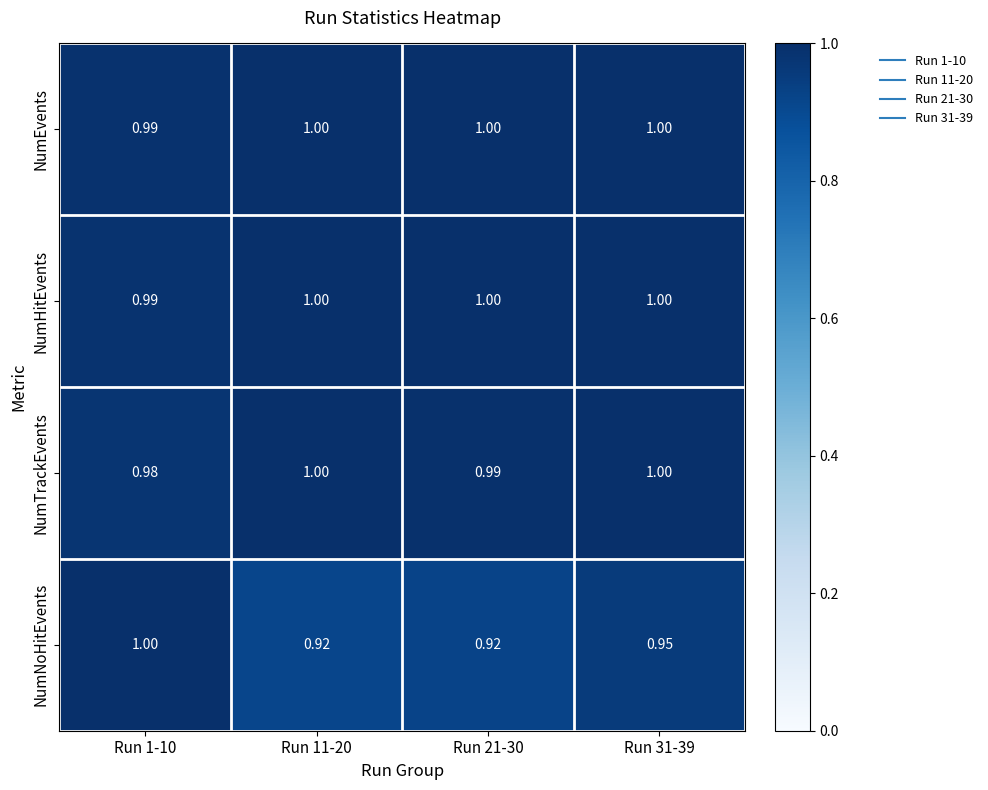

Which series has the largest range (max minus min)?

NumNoHitEvents